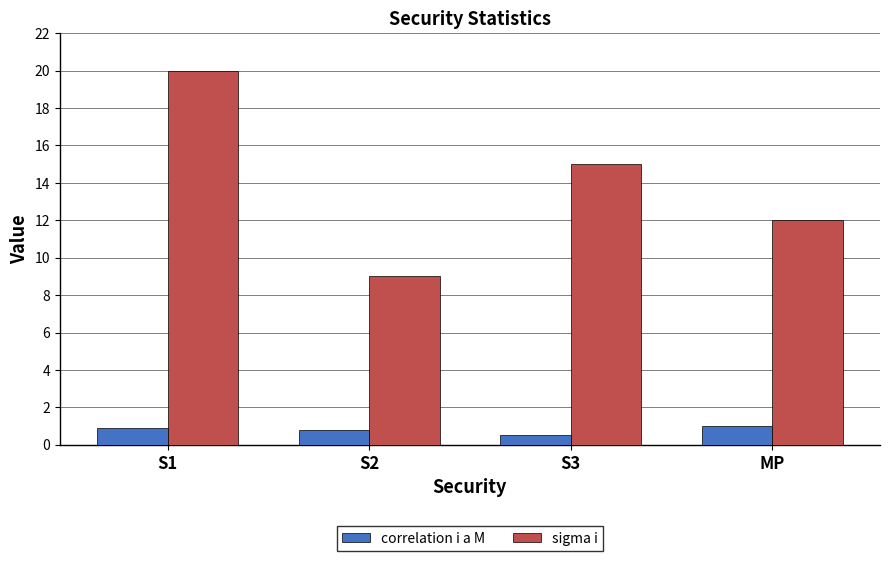

What is the approximate value of correlation i a M at S3?

0.5